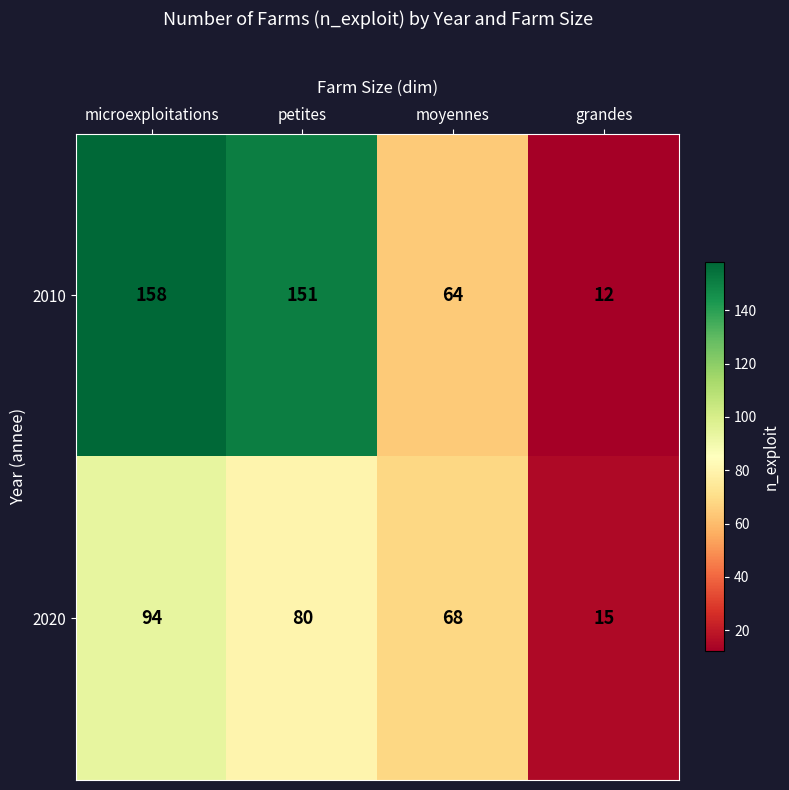

Reading left to right, list all the values displayed in this chart.

2010: 158	151	64	12
2020: 94	80	68	15